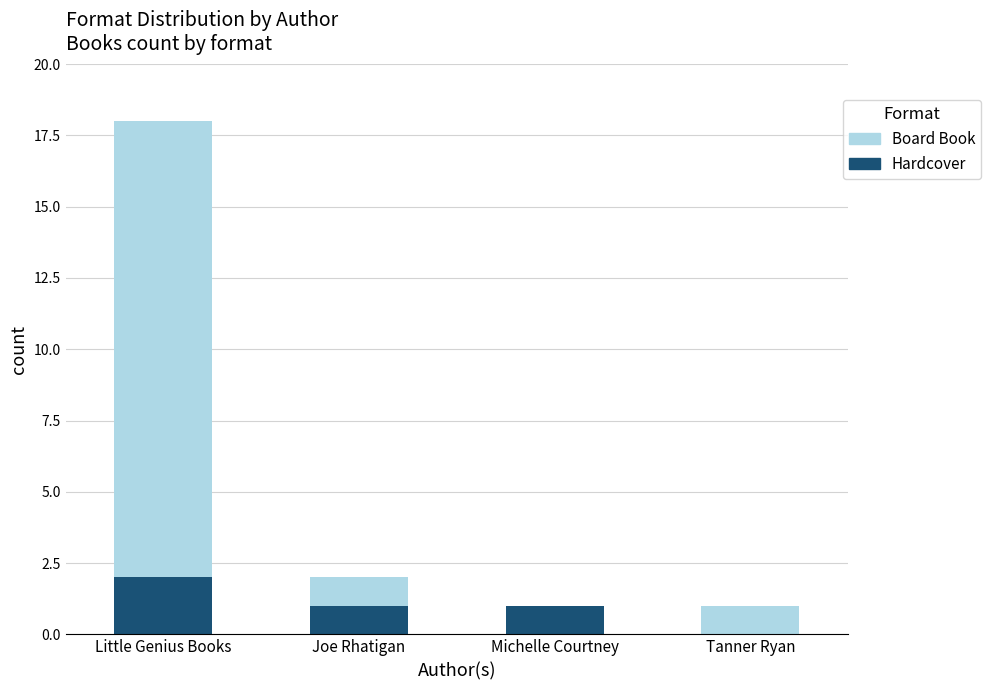

At which category is the sum across all series the highest?

Little Genius Books